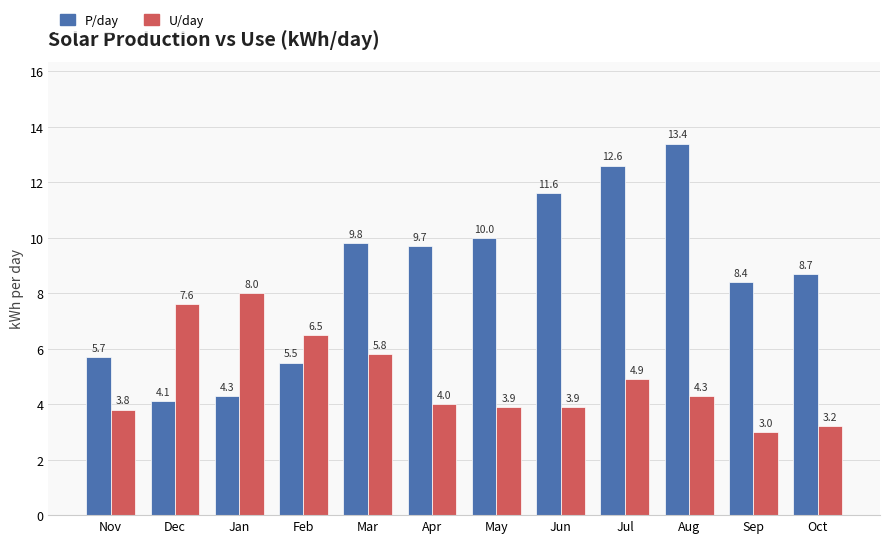

Which series changed the most between Nov and May?

P/day